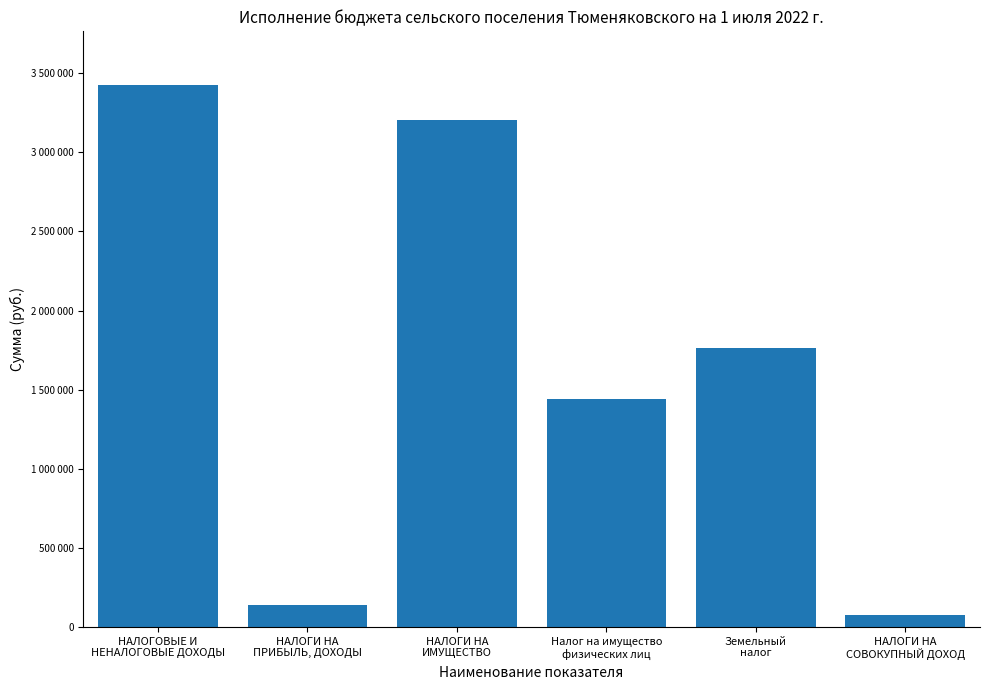

What is the value of the 1st bar from the left?

3423000